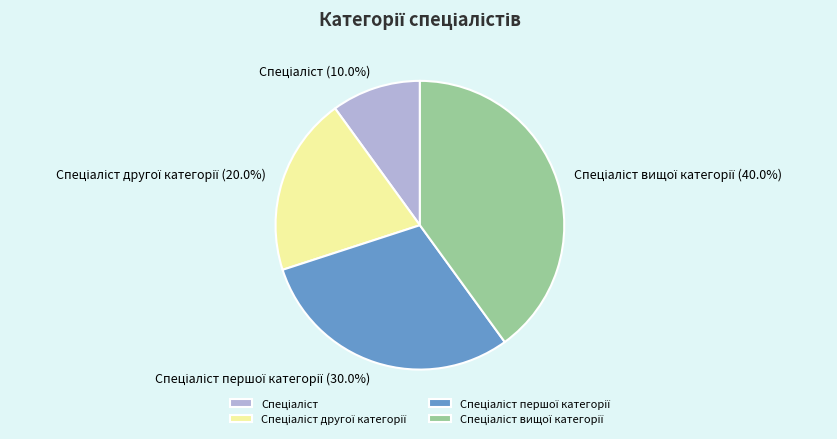

How many slices are in this pie chart?

4